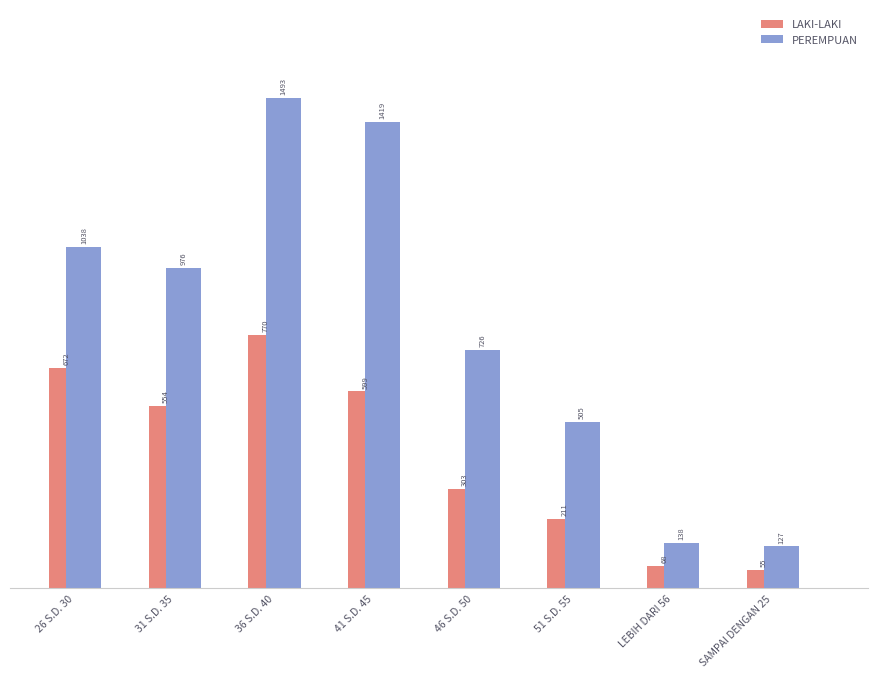

True or false: LAKI-LAKI has a value of 172 at 46 S.D. 50.

False